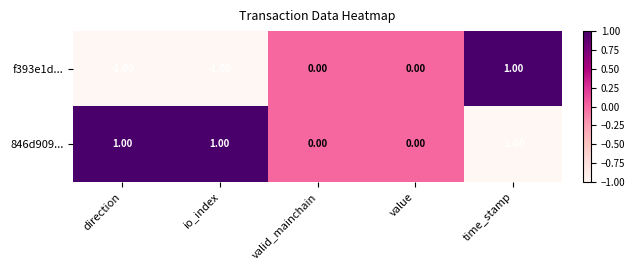

Which series has the largest total across all categories?

846d909...